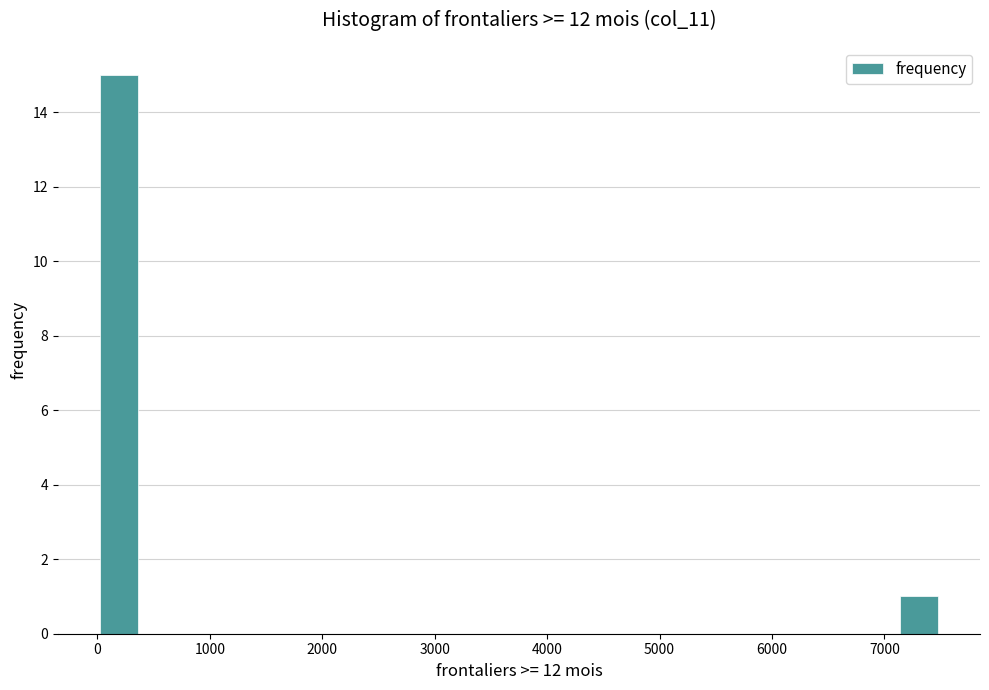

Read against the x-axis, roughly where is the centre of the tallest bar?

200